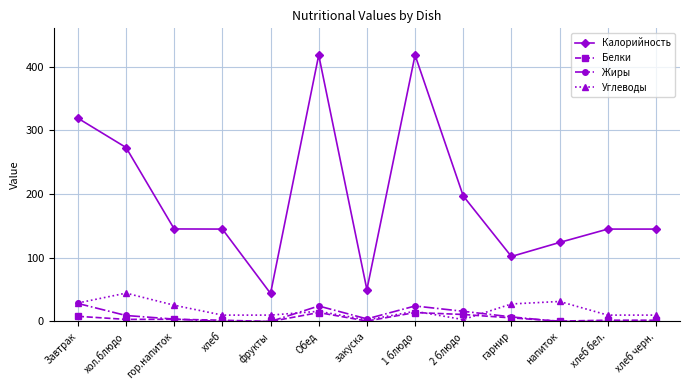

True or false: Калорийность and Углеводы cross at least once.

False